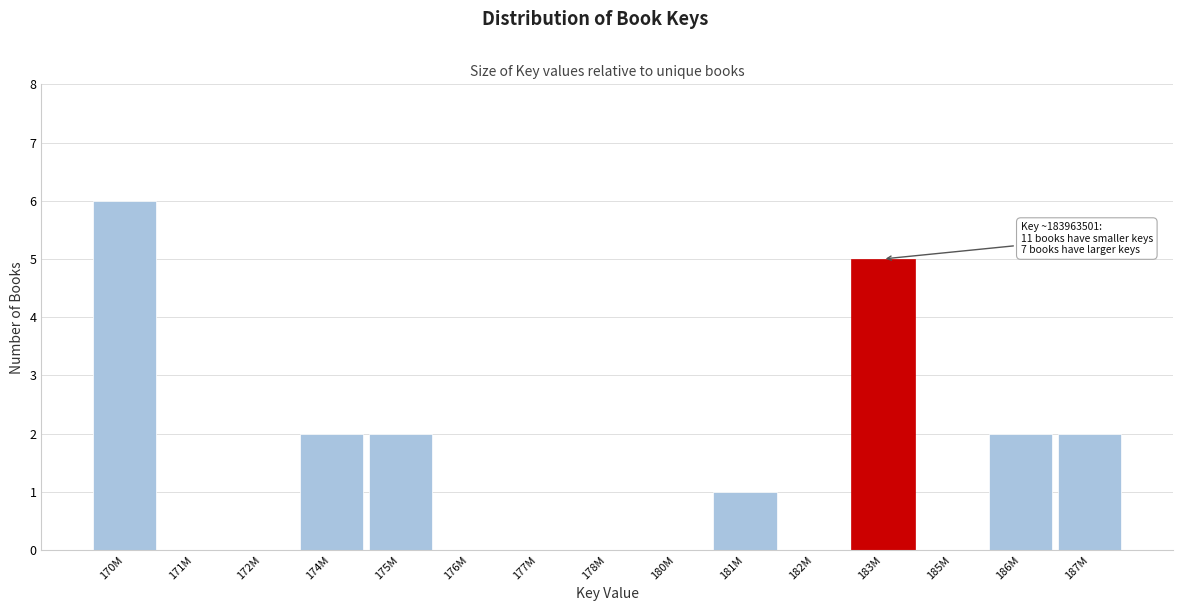

Reading right to left, what are all the values shown in this chart?

187M=2	186M=2	185M=0	183M=5	182M=0	181M=1	180M=0	178M=0	177M=0	176M=0	175M=2	174M=2	172M=0	171M=0	170M=6